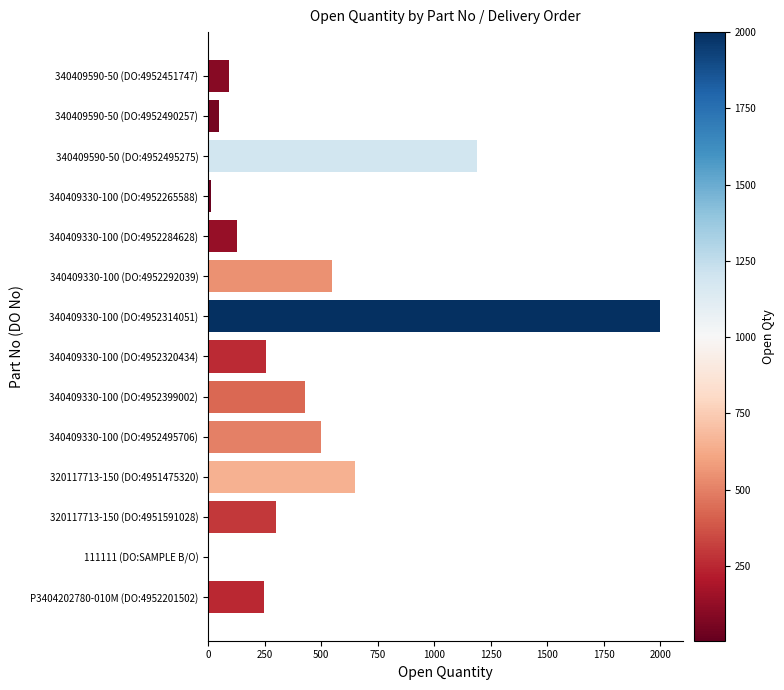

True or false: the data shows 650 at 320117713-150 (DO:4951475320).

True